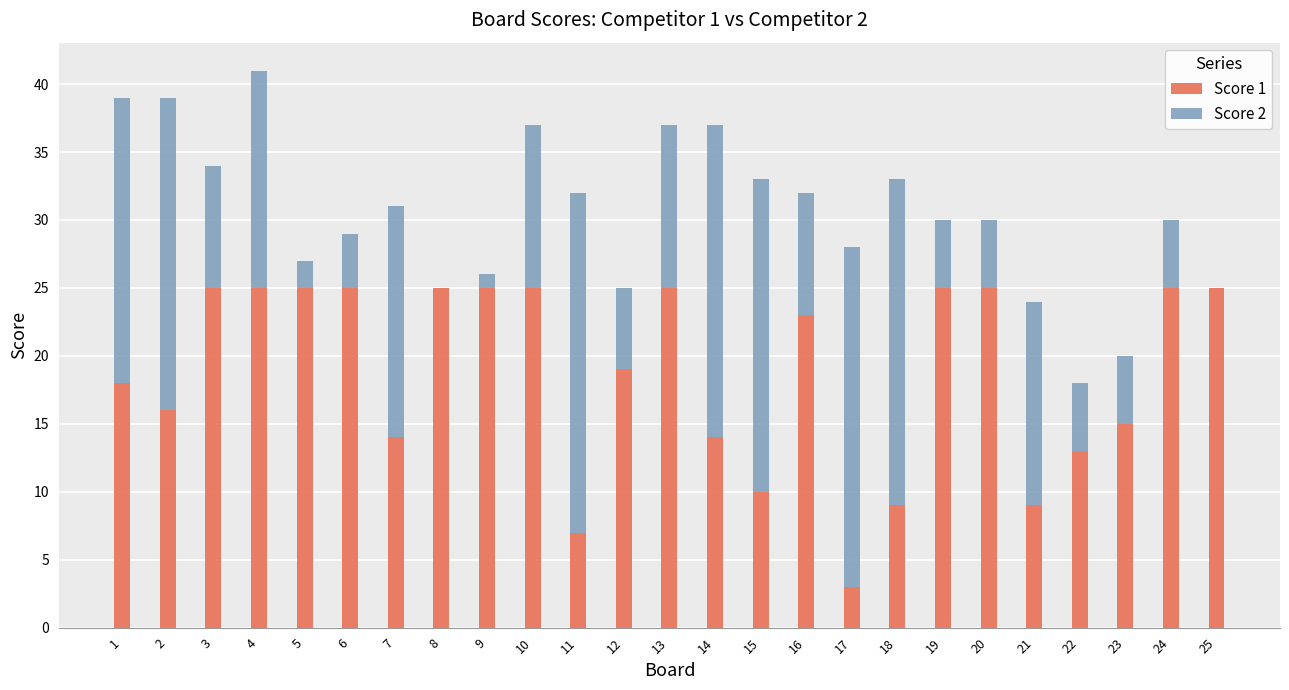

What are all the series names shown in the legend?

Score 1, Score 2